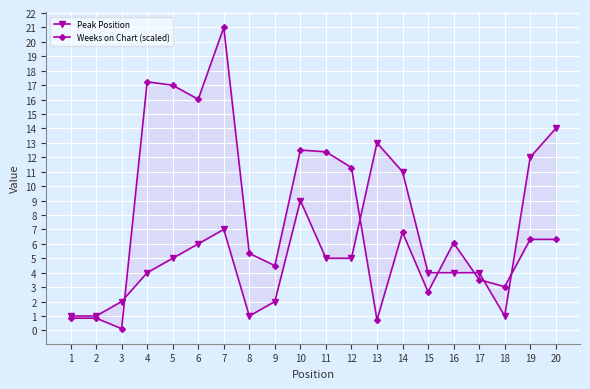

In Peak Position, how many points are lower than both neighbors (excluding endpoints)?

2